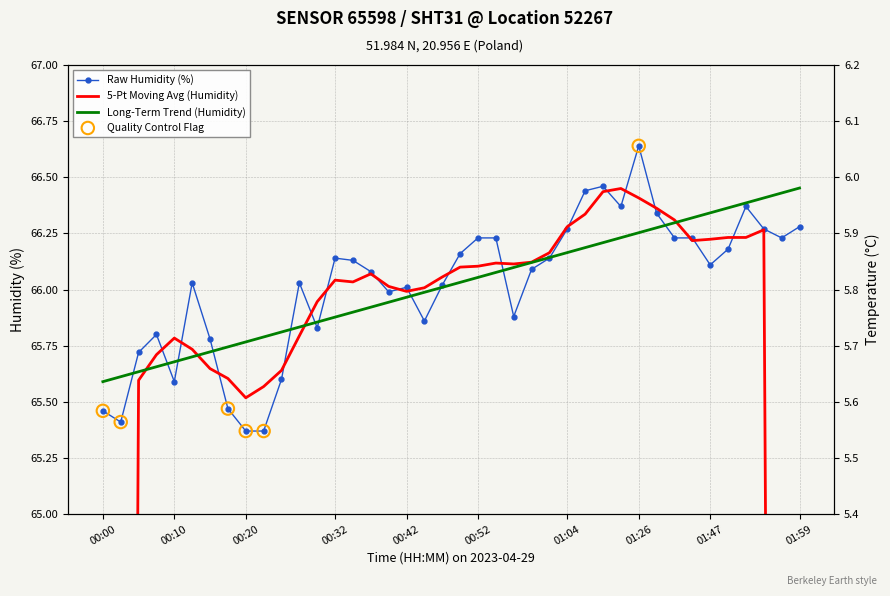

Which series has the largest total across all categories?

humidity